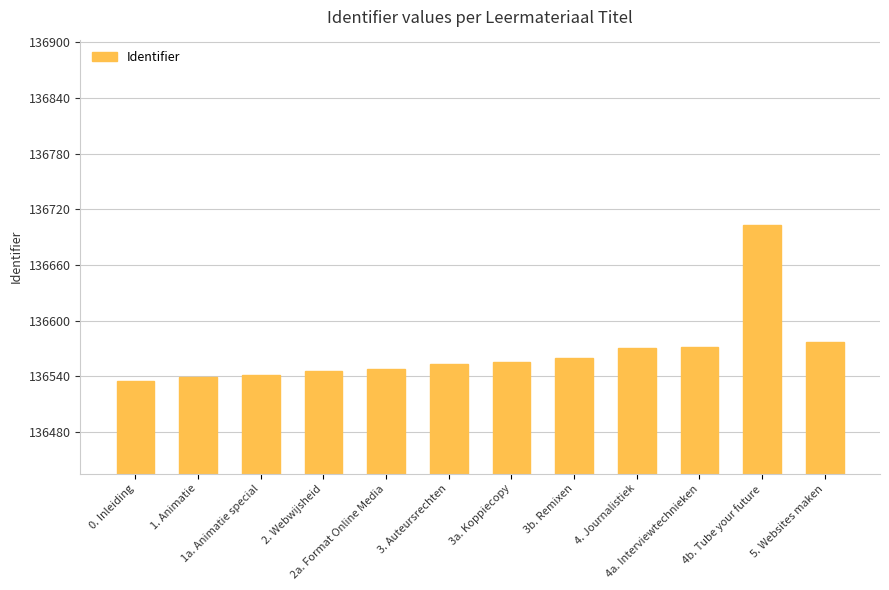

Reading left to right, extract all data points from this chart.

0. Inleiding=136535	1. Animatie=136539	1a. Animatie special=136541	2. Webwijsheid=136546	2a. Format Online Media=136548	3. Auteursrechten=136553	3a. Koppiecopy=136555	3b. Remixen=136560	4. Journalistiek=136570	4a. Interviewtechnieken=136572	4b. Tube your future=136703	5. Websites maken=136577